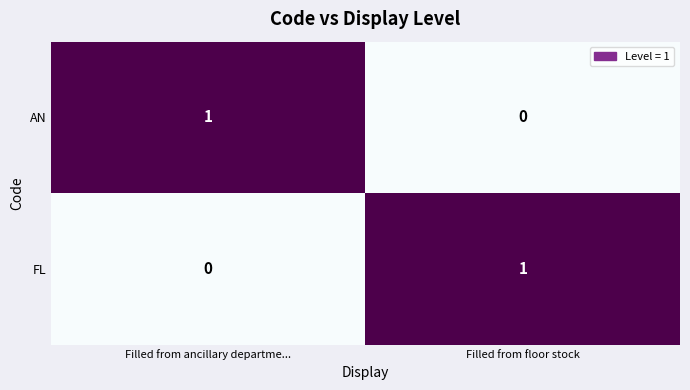

What is the difference between the highest and lowest values at Filled from ancillary departme...?

1